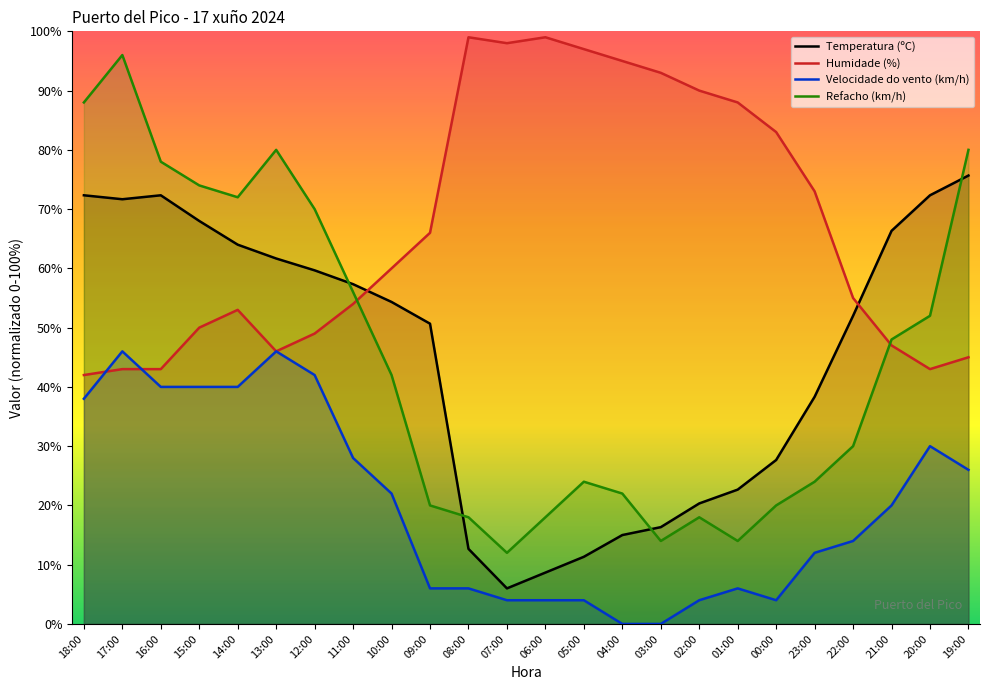

What is the difference between the maximum and minimum values in the Refacho (km/h) series?

84.0